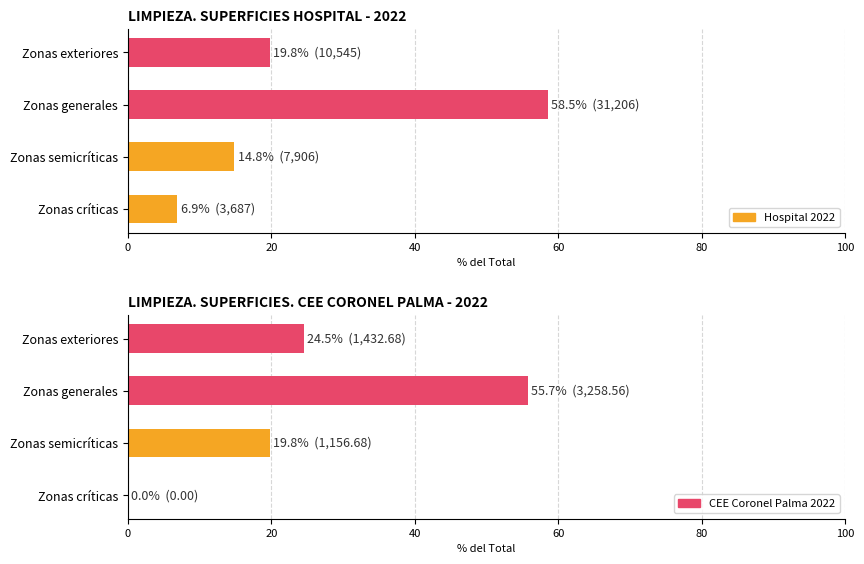

At Zonas semicríticas, list the series in order from smallest to largest.

Hospital, CEE Coronel Palma